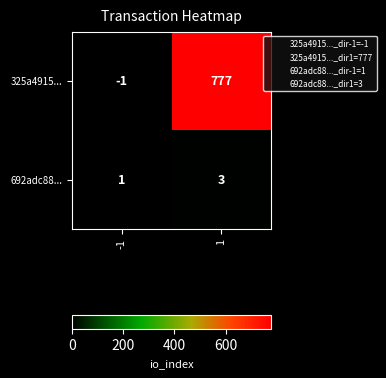

What is the total value across all series at 1?

780